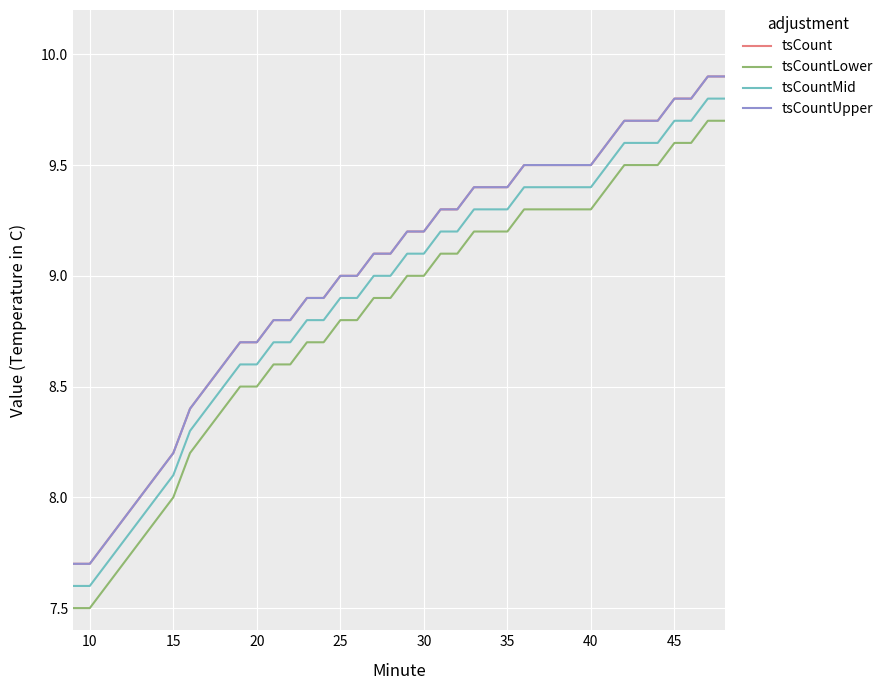

Does the chart have visible grid lines?

Yes